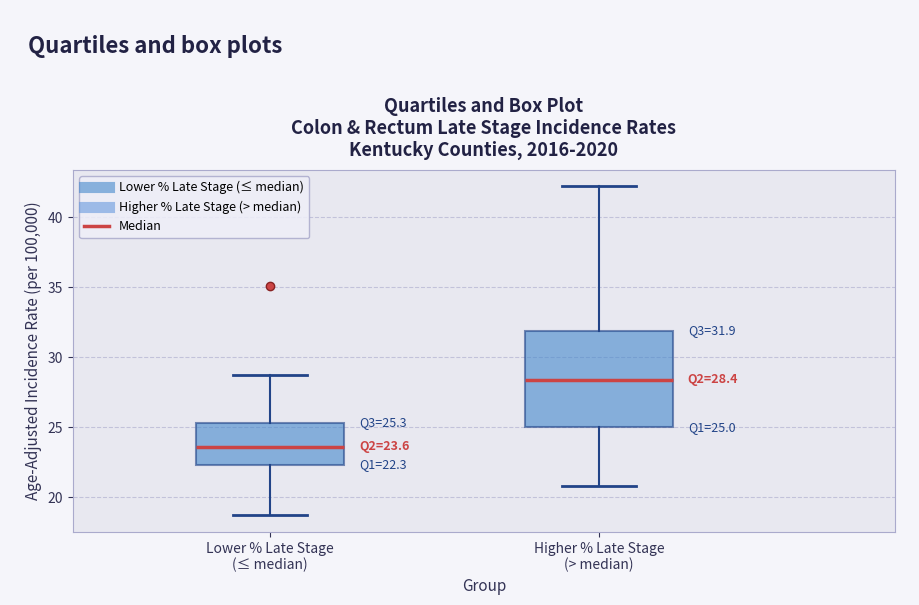

Which box is the tallest, from its lower edge to its upper edge?

Higher % Late Stage (> median)